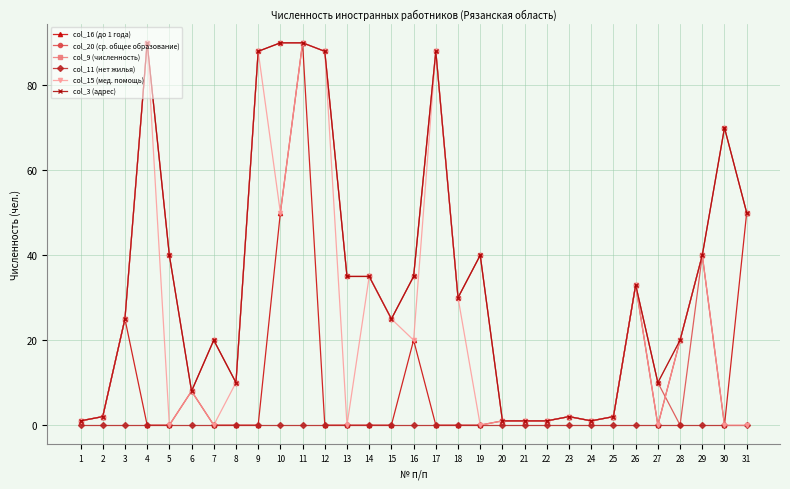

What is the total value across all series at 15?

100